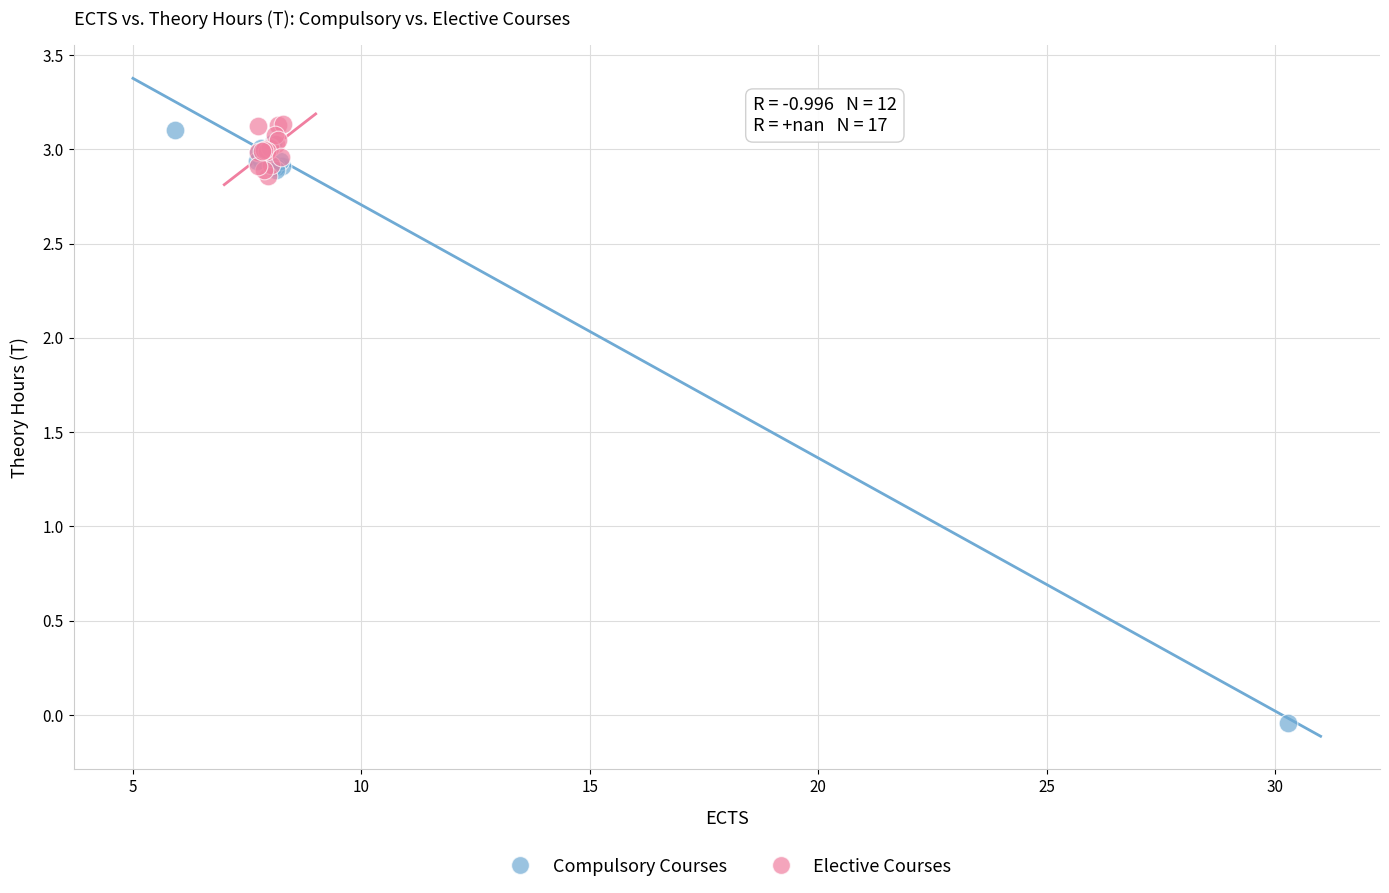

Which series has the largest Y range (max minus min)?

Compulsory Courses